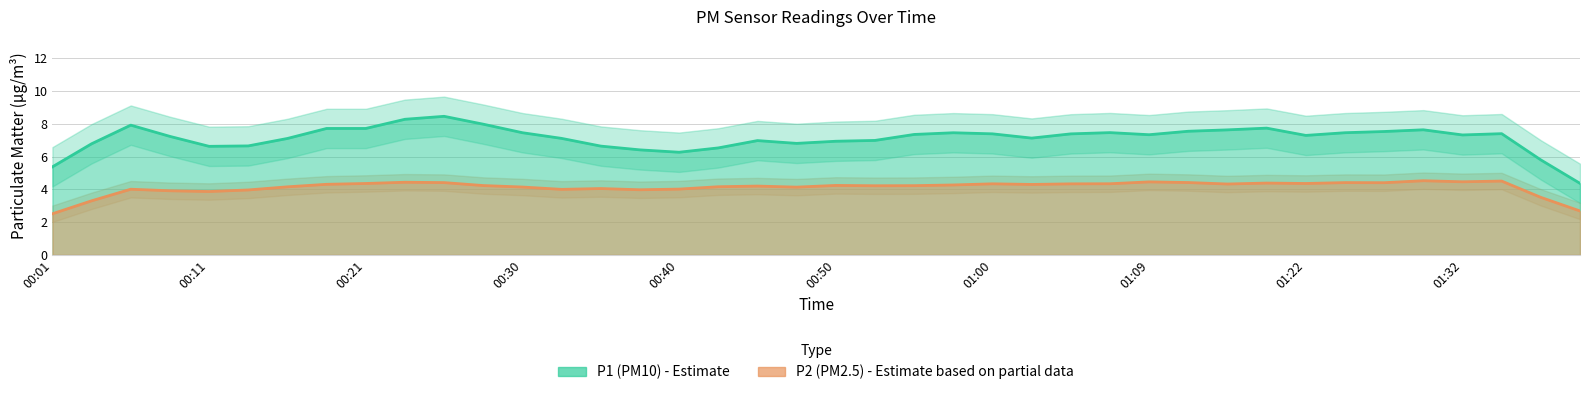

What is the average value of the P1 series?

7.4